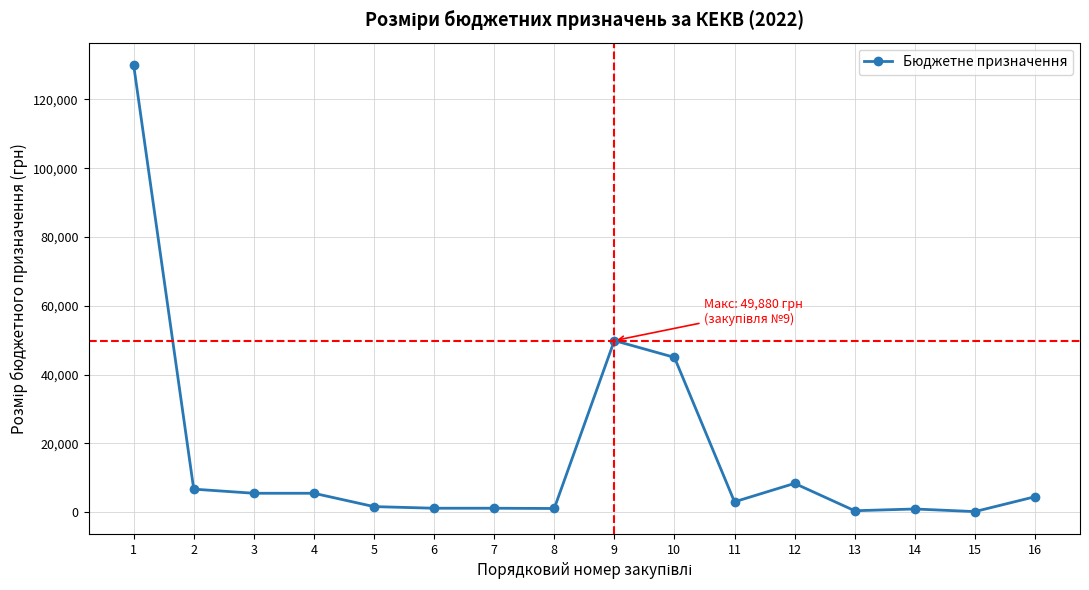

How many data points does each series have?

16